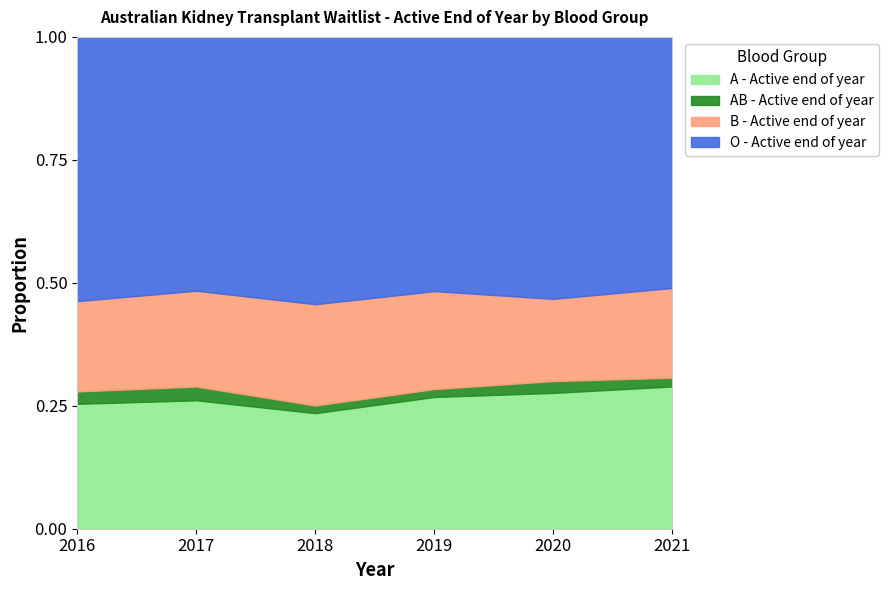

Count the B - Active end of year values in the range 188 to 223.

4